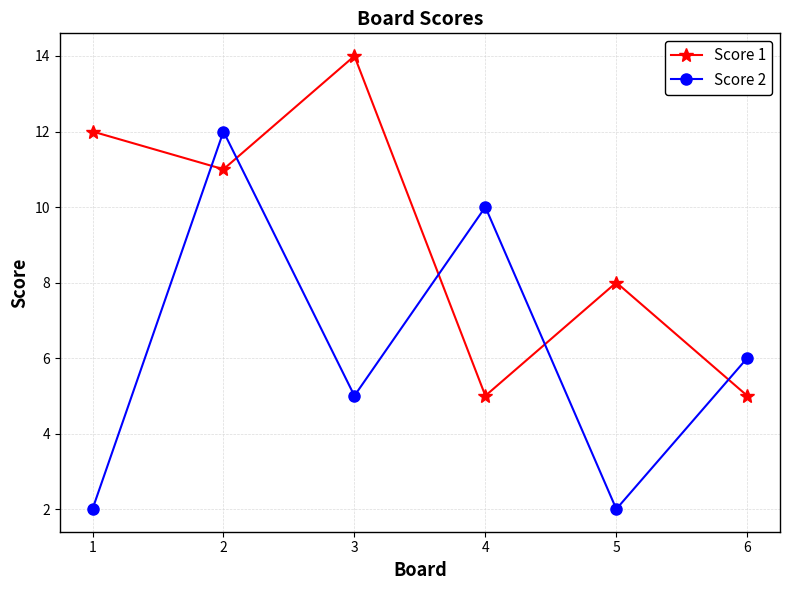

What is the difference between the Score 2 values at 4 and 1?

8